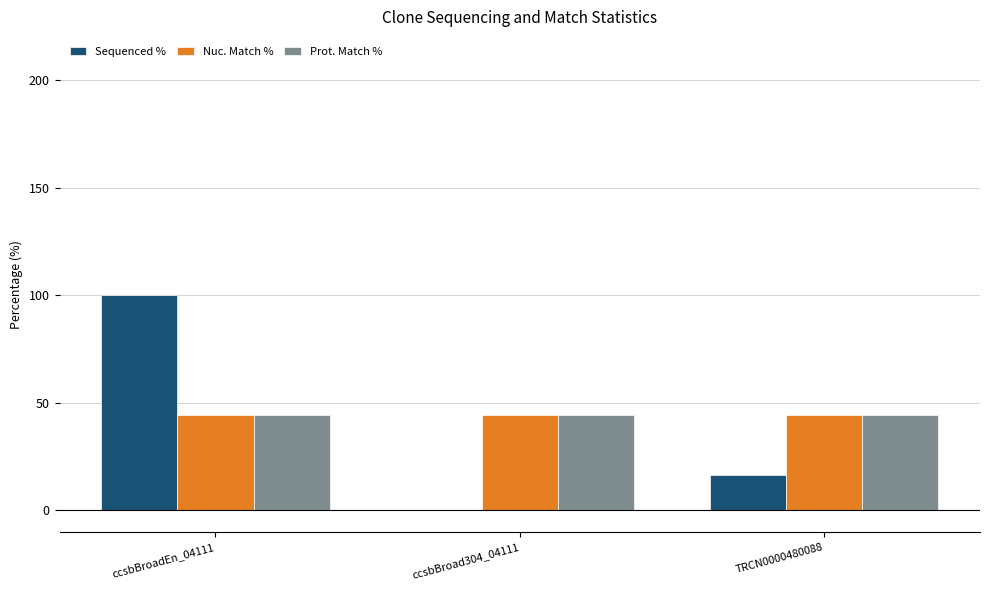

What is the total value across all series at TRCN0000480088?

105.3